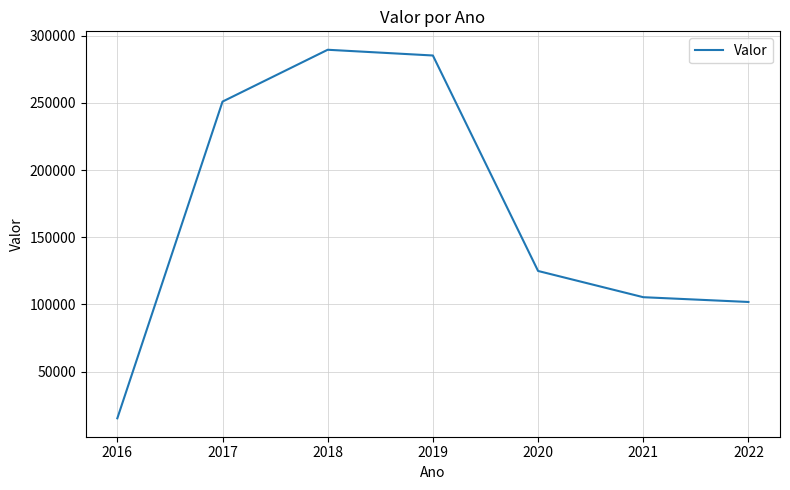

What is the maximum value shown in the chart?

289589